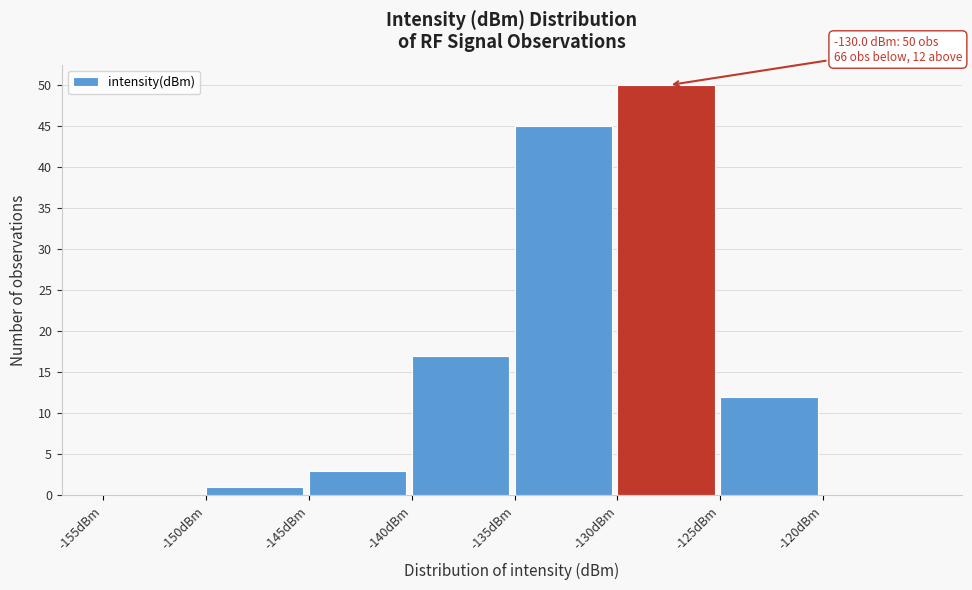

Which range on the x-axis has the tallest bar?

-130 to -125